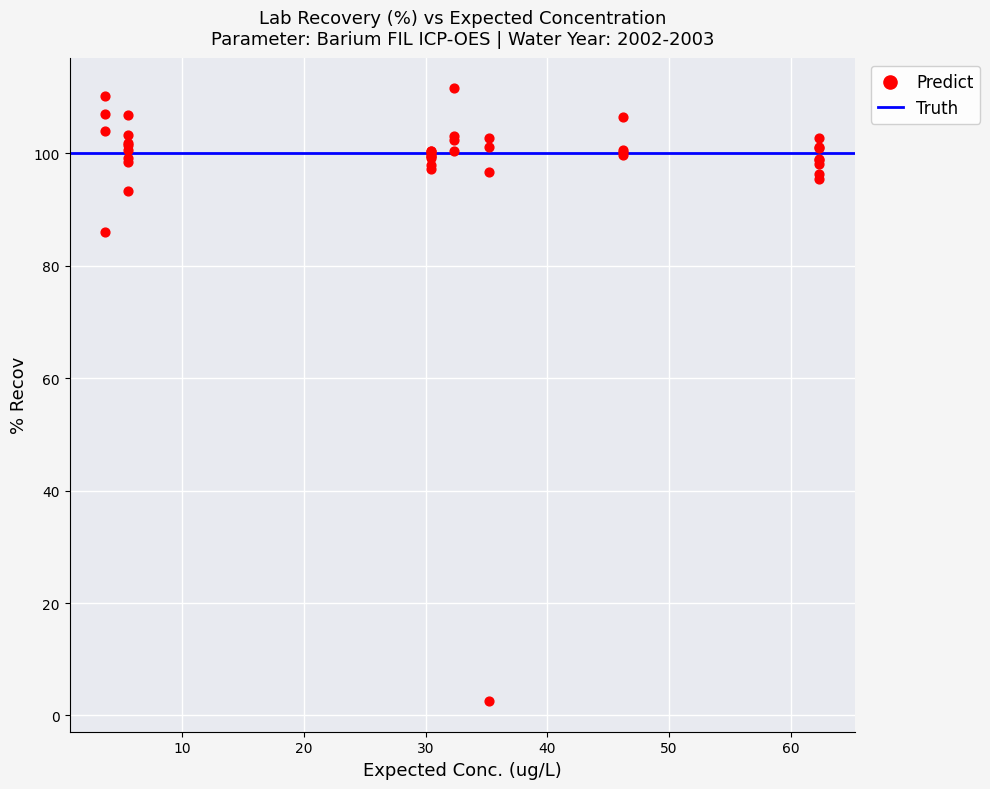

What Y value in the scatter plot is closest to 57?

85.9